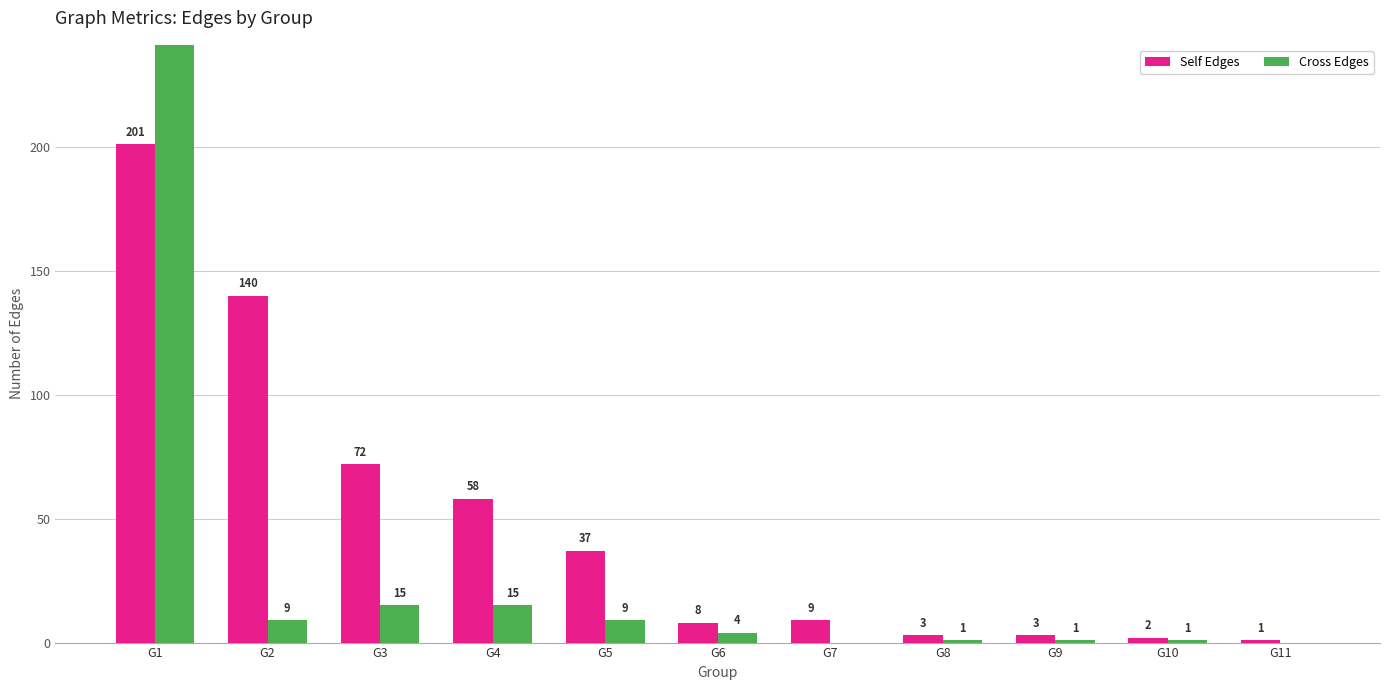

How many distinct data groups are displayed?

2